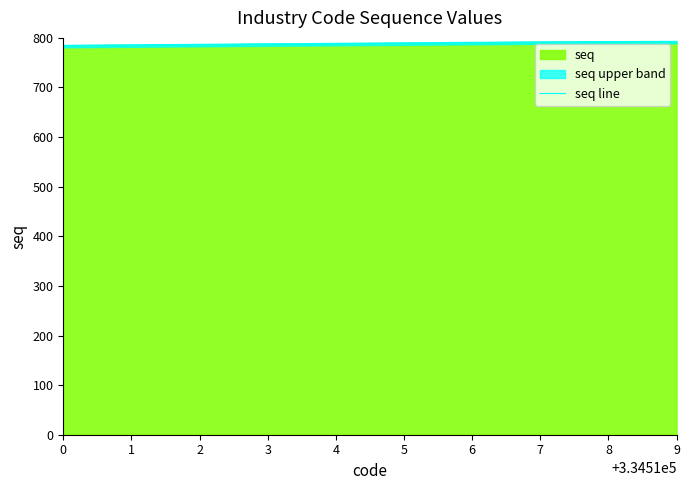

What is the change in value from 6 to 7?

+1